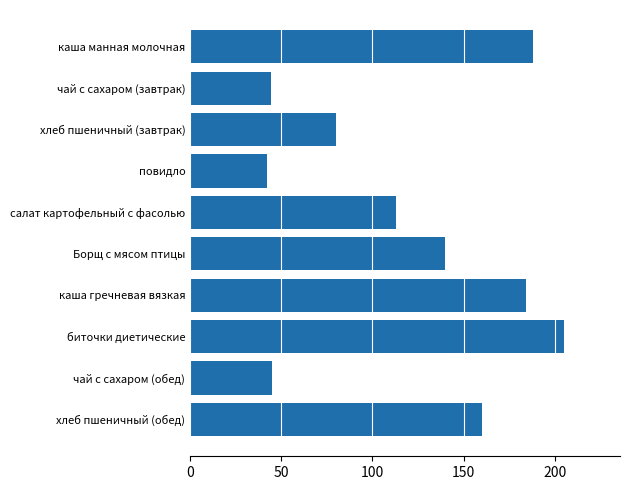

The value at чай с сахаром (обед) is 18.1. True or false?

False